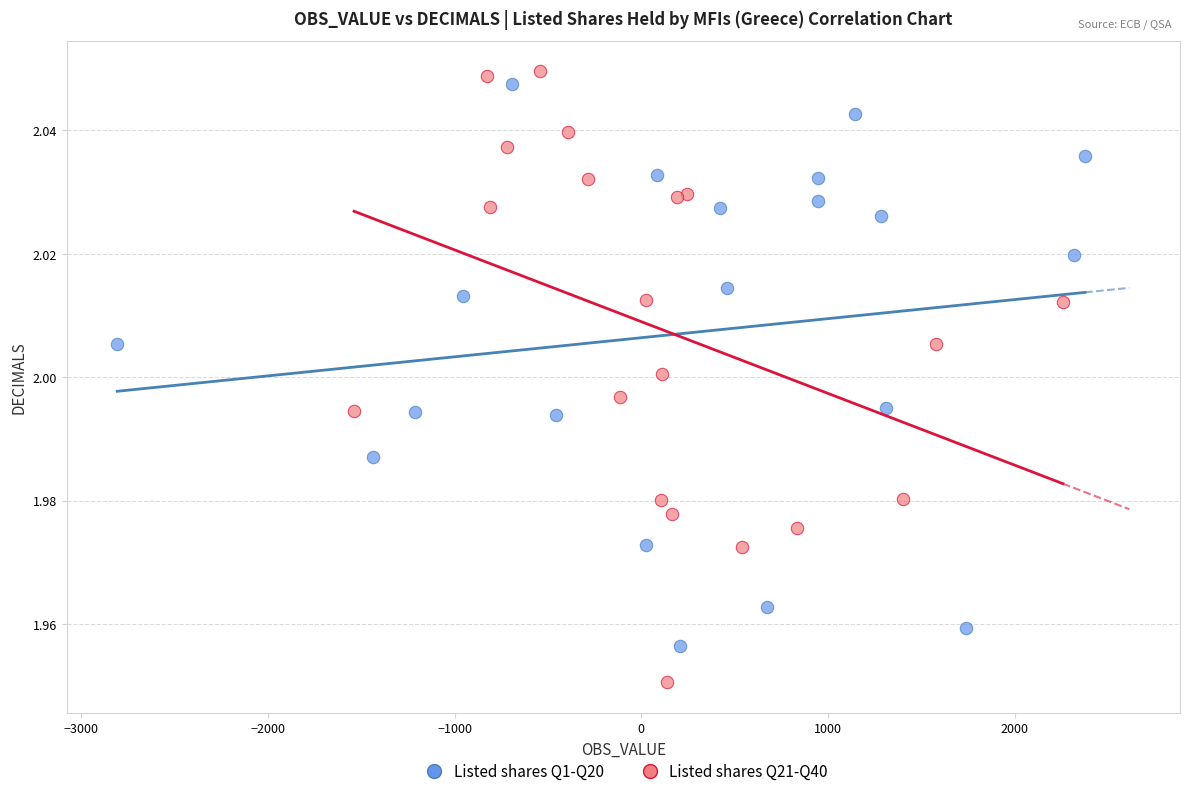

Which series reaches the minimum Y coordinate?

Listed shares Q21-Q40